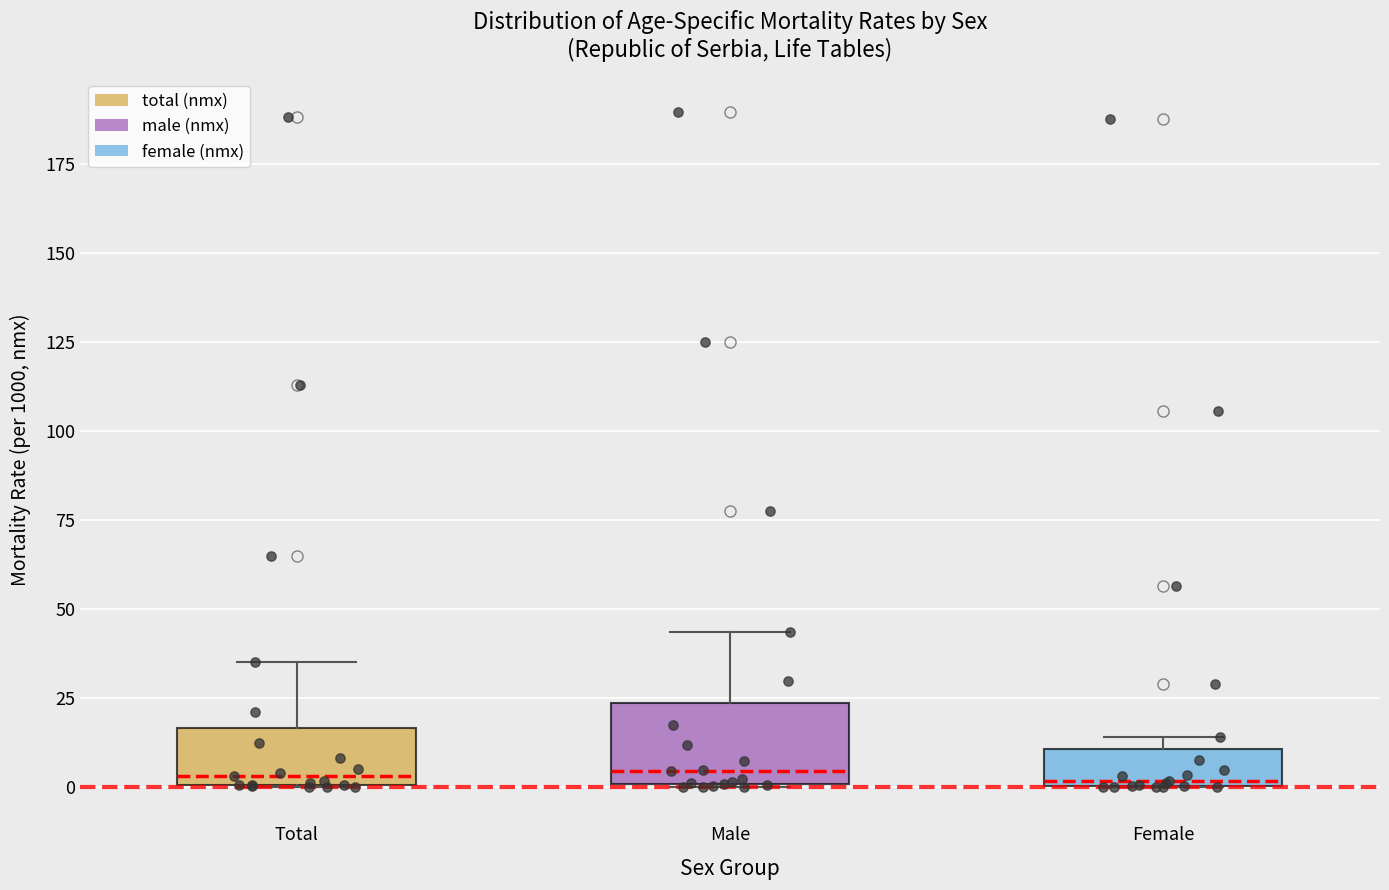

Reading left to right, read every box against the y-axis: the position of its median line, the range the box covers, and the ends of its whiskers. The values are not printed on the chart, so give them approximately, as read against the axis.

Total: median 5, box 0 to 15, whiskers 0 to 35
Male: median 5, box 0 to 25, whiskers 0 to 45
Female: median 0 (just above the box's lower edge), box 0 to 10, whiskers 0 to 15